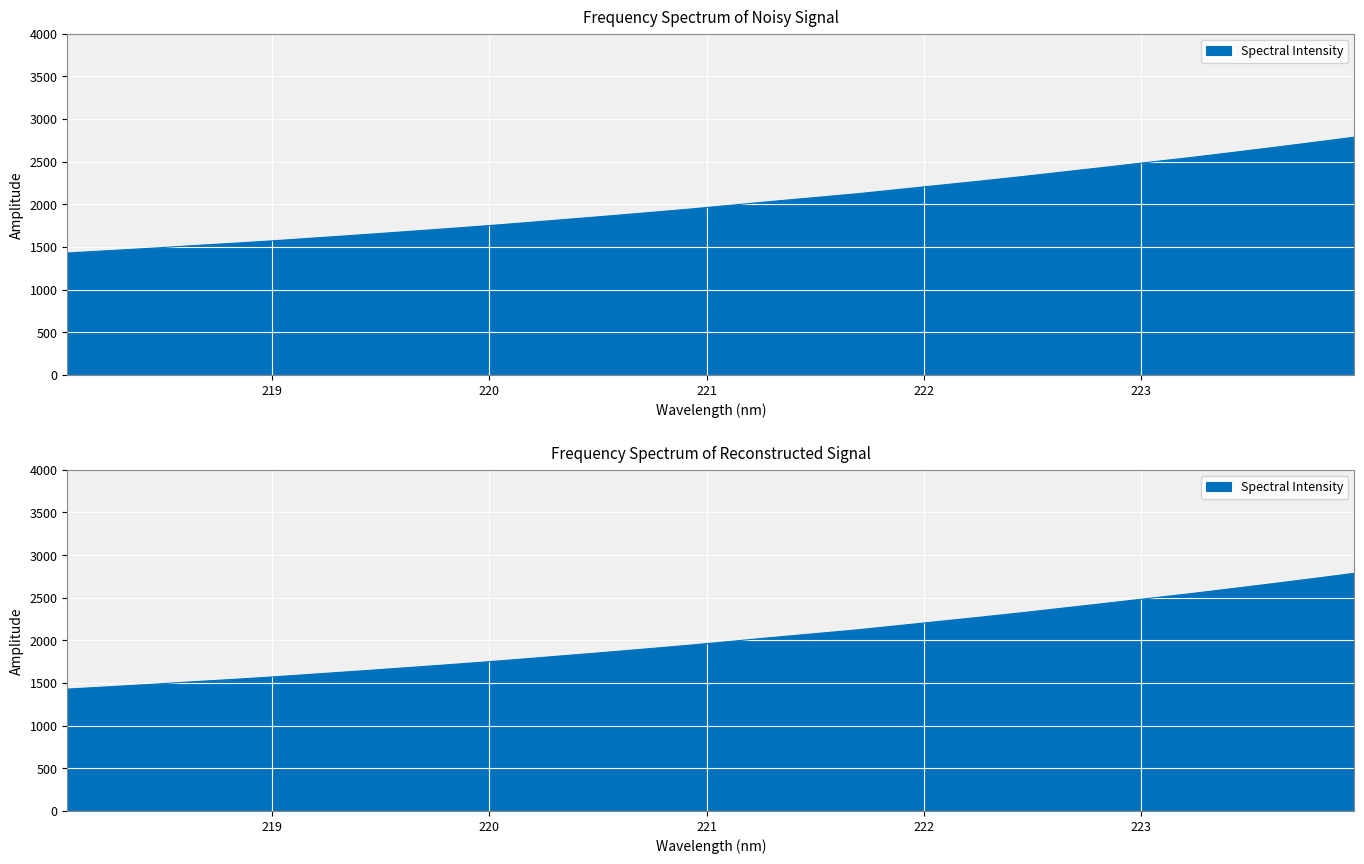

What is the value of the 12th point from the left?

1782.7